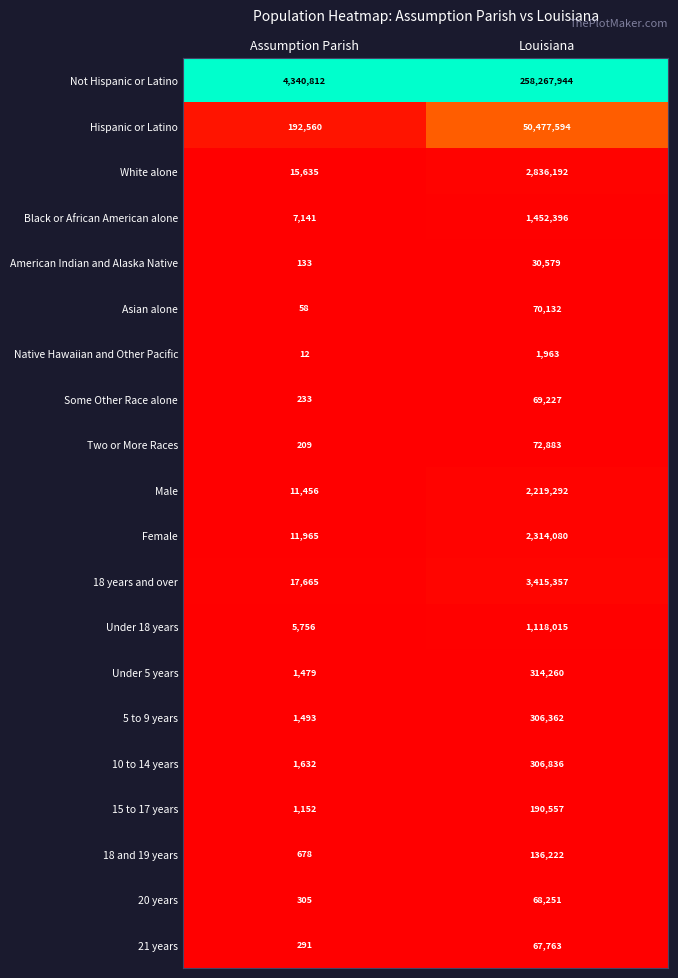

Which series has the largest total across all categories?

Not Hispanic or Latino